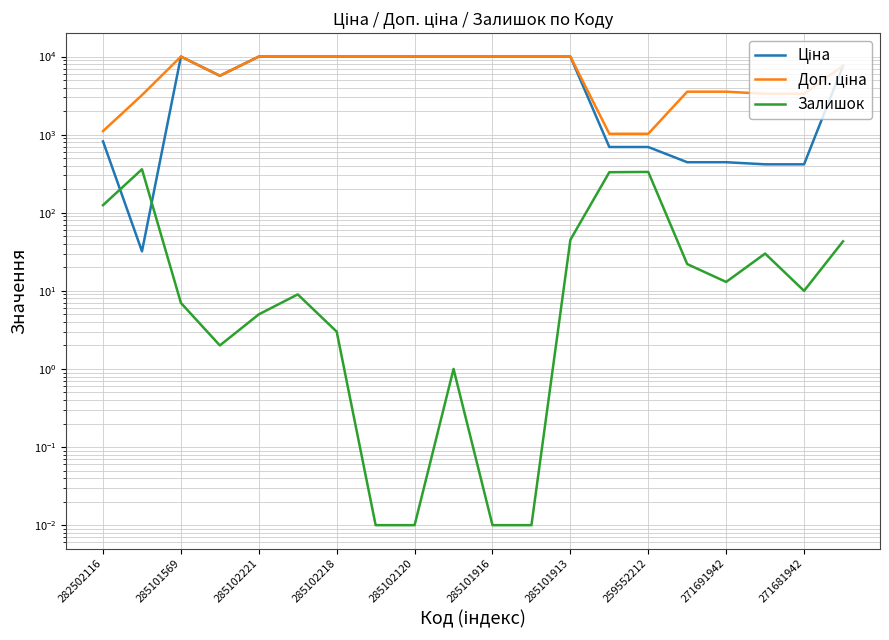

At how many categories does at least one series exceed 5427?

12